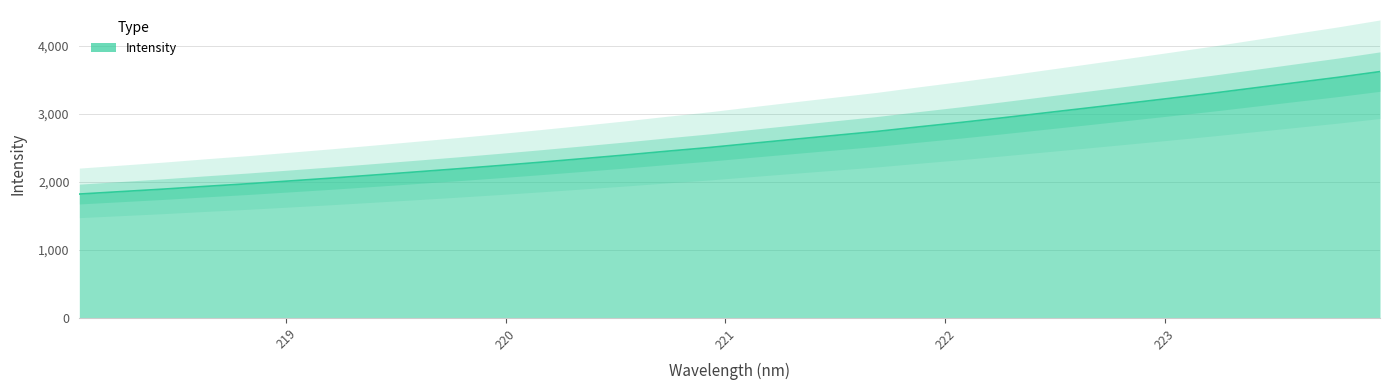

The chart shows a value of 3384.6 at 223.408. True or false?

True